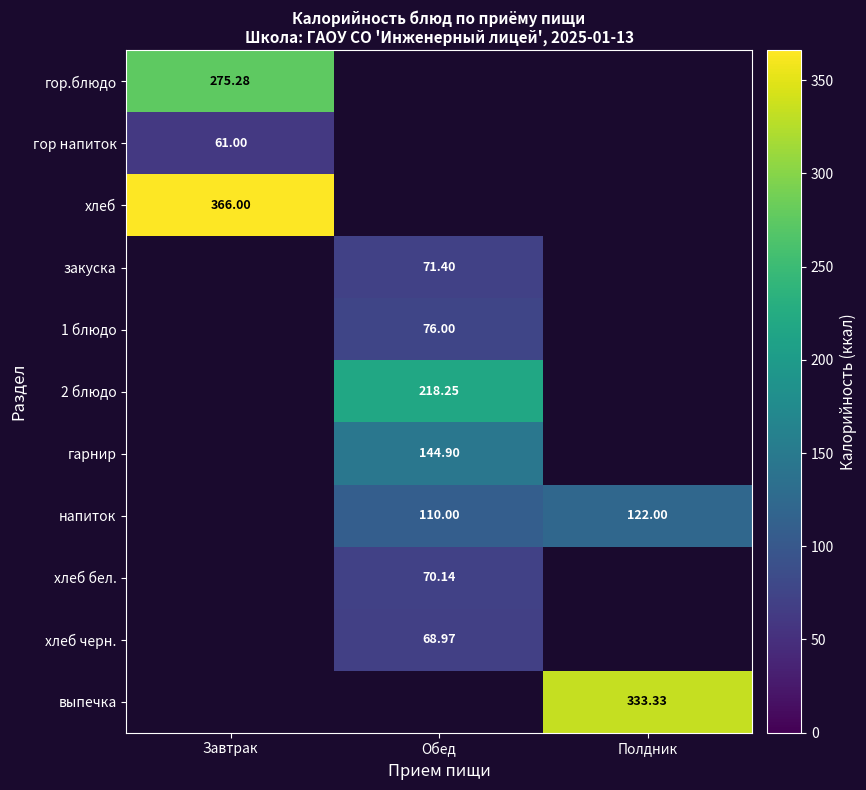

What is the difference between the highest and lowest values at Завтрак?

305.0